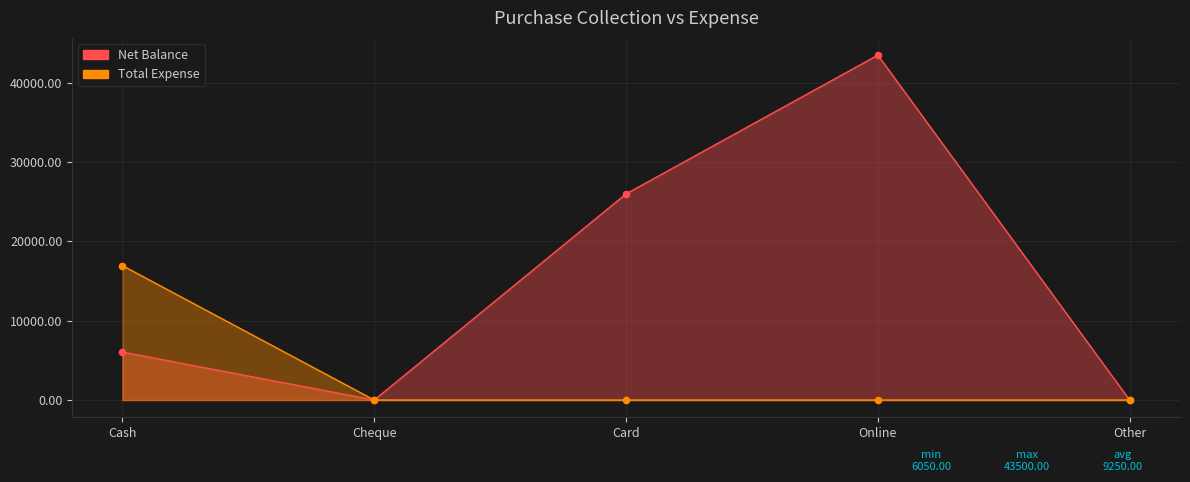

At which category is the sum across all series the highest?

Online